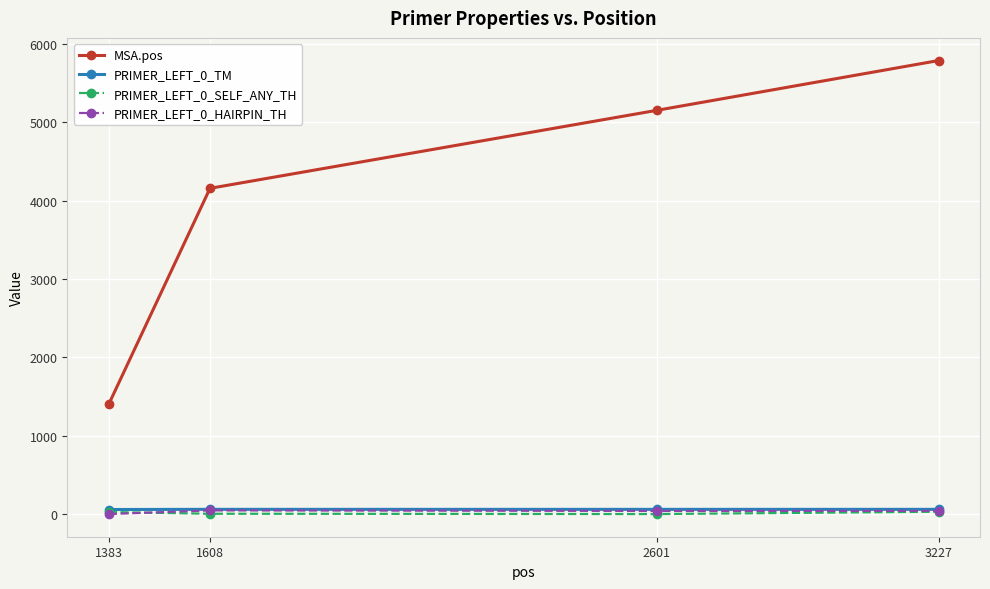

True or false: PRIMER_LEFT_0_SELF_ANY_TH has more than 1 interior local peaks.

False